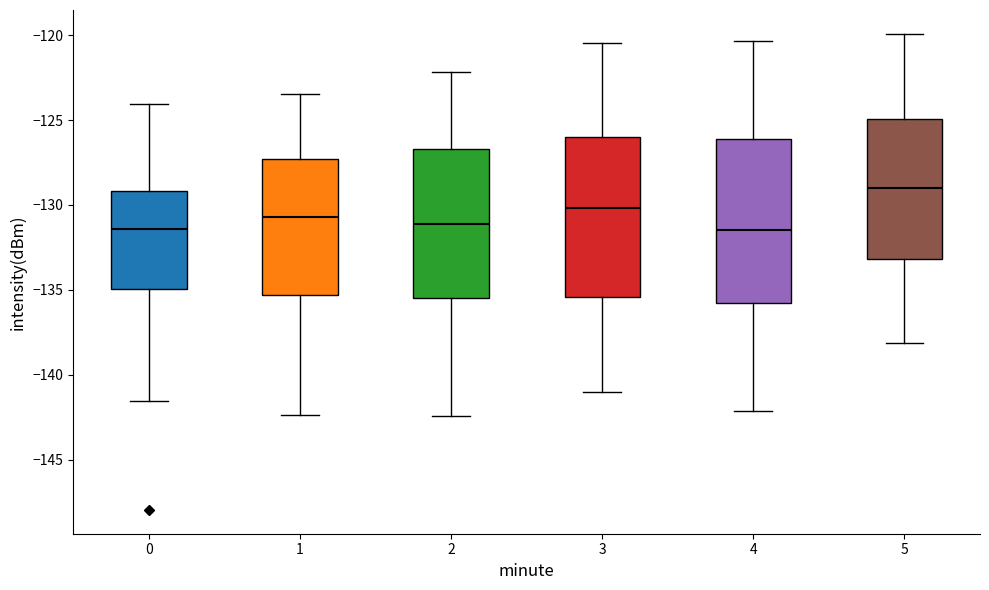

Reading left to right, transcribe this box plot: for each box, give where its median line is, the range the box spans, and where its two whiskers end, as read against the y-axis. The values are not printed on the chart, so give them approximately, as read against the axis.

0: median -131.5, box -135.0 to -129.0, whiskers -141.5 to -124.0
1: median -130.5, box -135.5 to -127.5, whiskers -142.5 to -123.5
2: median -131.0, box -135.5 to -126.5, whiskers -142.5 to -122.0
3: median -130.0, box -135.5 to -126.0, whiskers -141.0 to -120.5
4: median -131.5, box -136.0 to -126.0, whiskers -142.0 to -120.5
5: median -129.0, box -133.0 to -125.0, whiskers -138.0 to -120.0